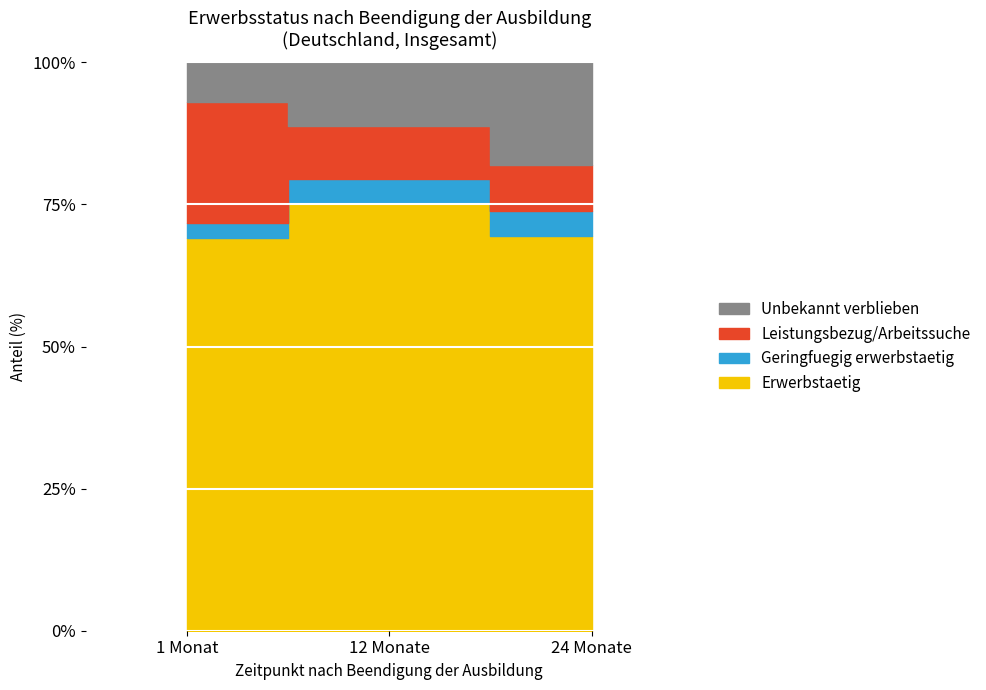

What value does the Geringfuegig erwerbstaetig series have at 24 Monate, to the nearest 100?

18000